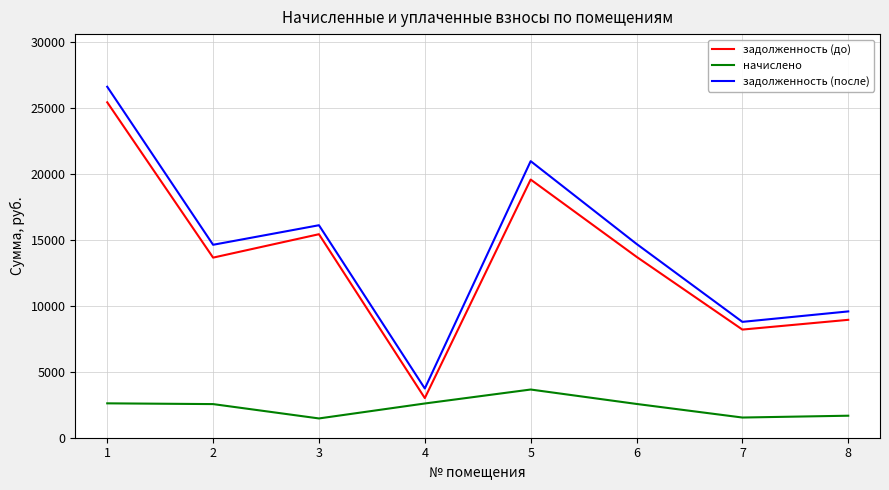

Is the value of задолженность (после) at 7 greater than the value of начислено at 4?

Yes